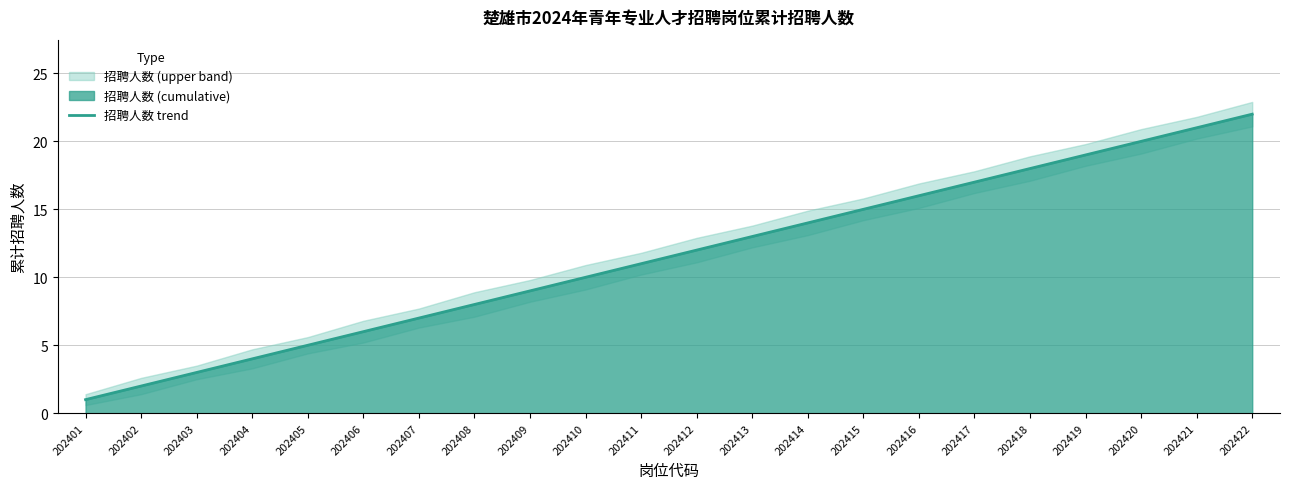

What is the difference between the second highest and second lowest values?

19